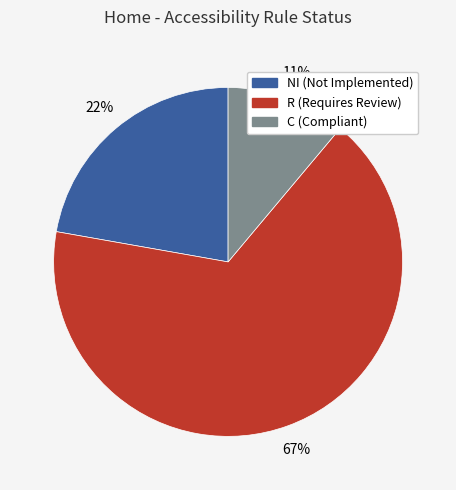

Is there any slice that represents more than half of the pie?

Yes